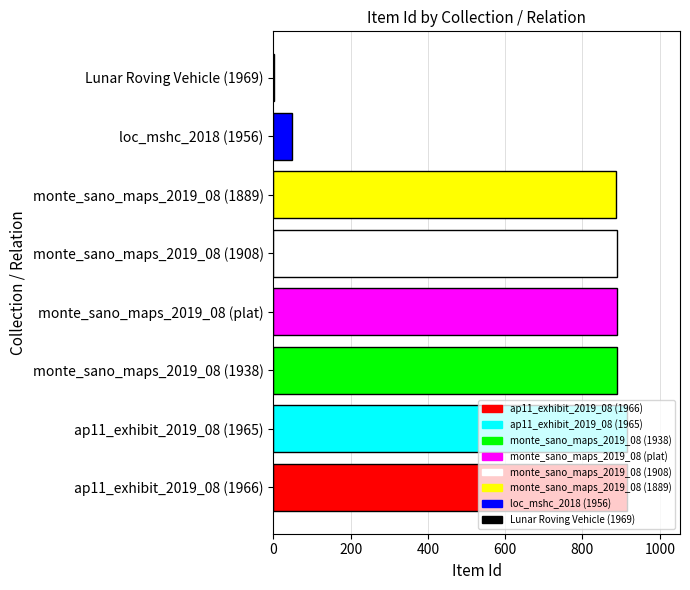

Which has a higher value, monte_sano_maps_2019_08 (1908) or loc_mshc_2018 (1956)?

monte_sano_maps_2019_08 (1908)